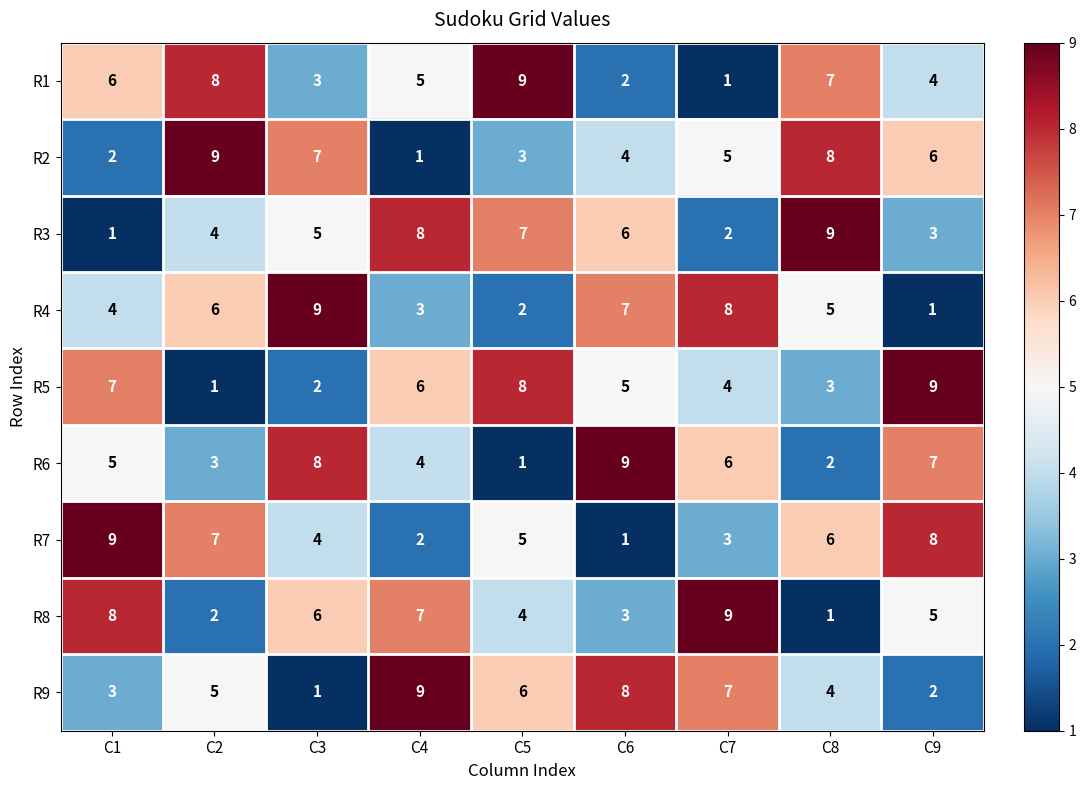

What is the difference between the highest and lowest values at C3?

8